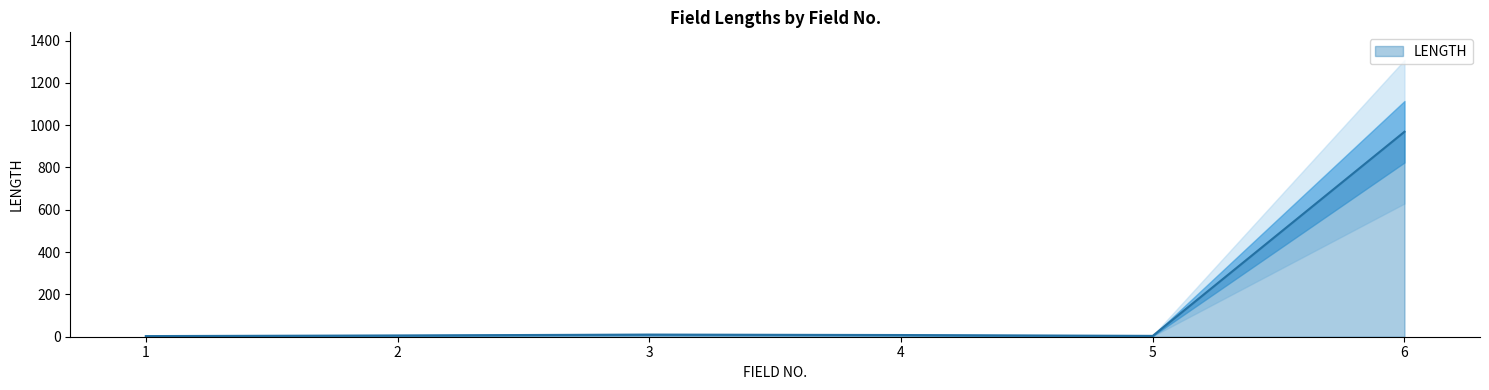

What is the value of the 2nd point from the left?

6